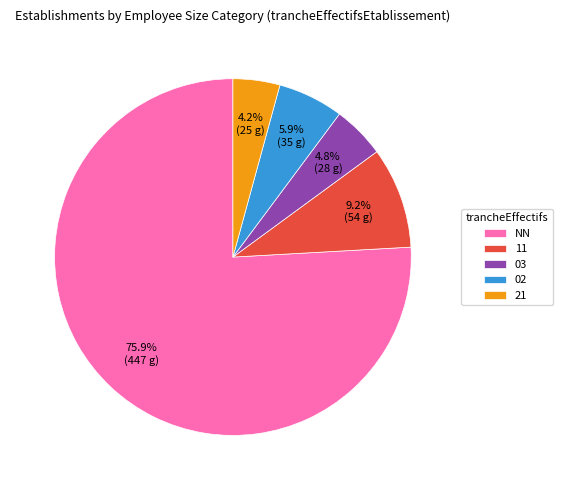

Which has a higher value, 02 or 11?

11